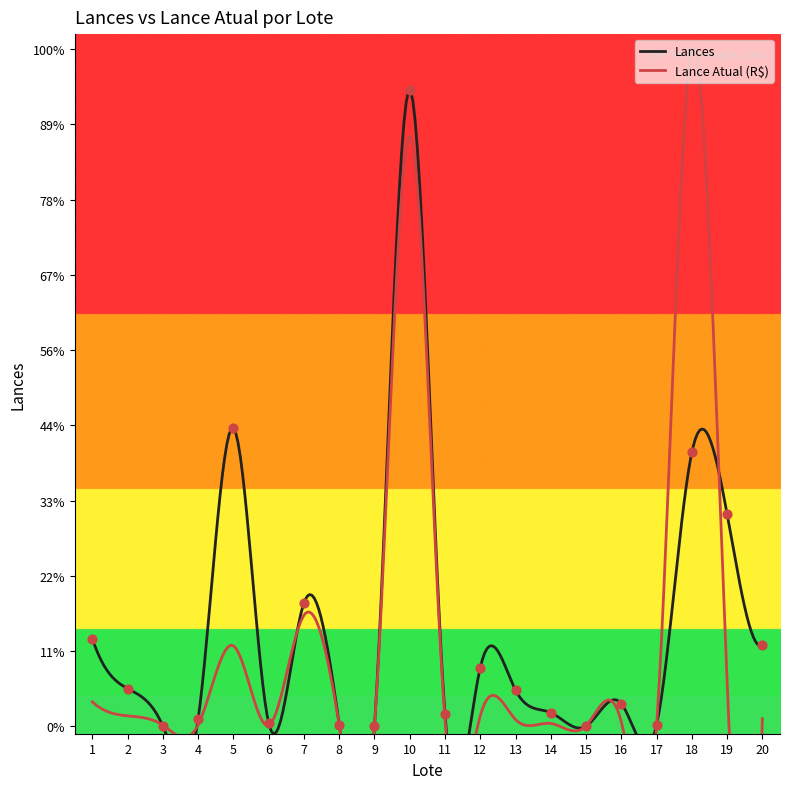

What is the ratio of the value at 14 to the value at 12?

0.2